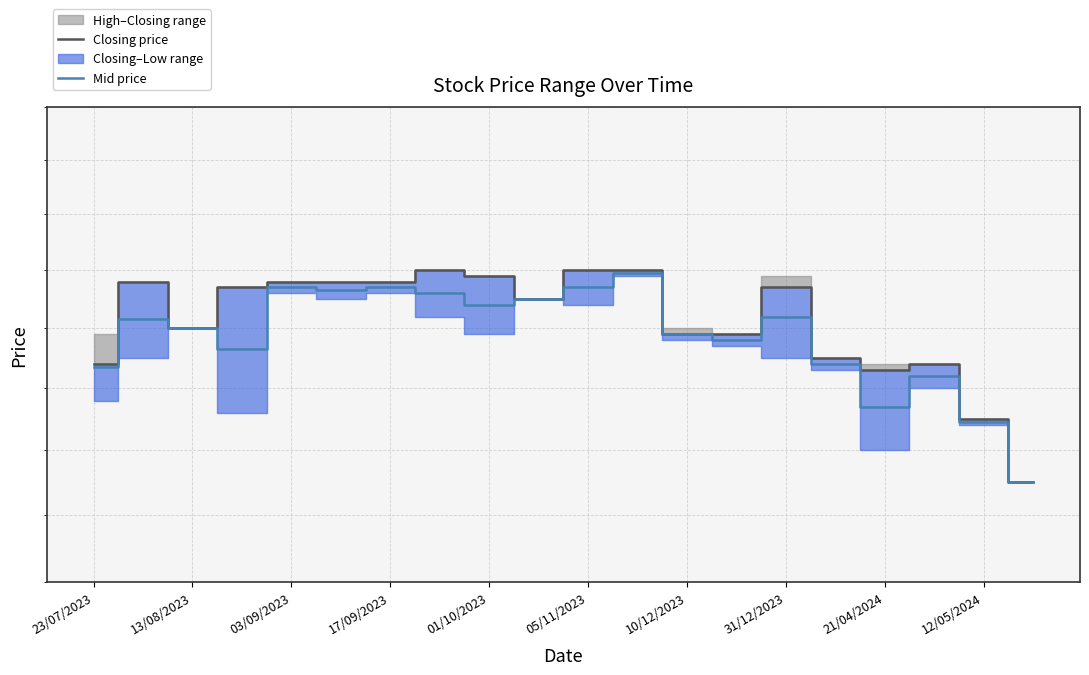

Where is Mid price nearest to the value 2?

19